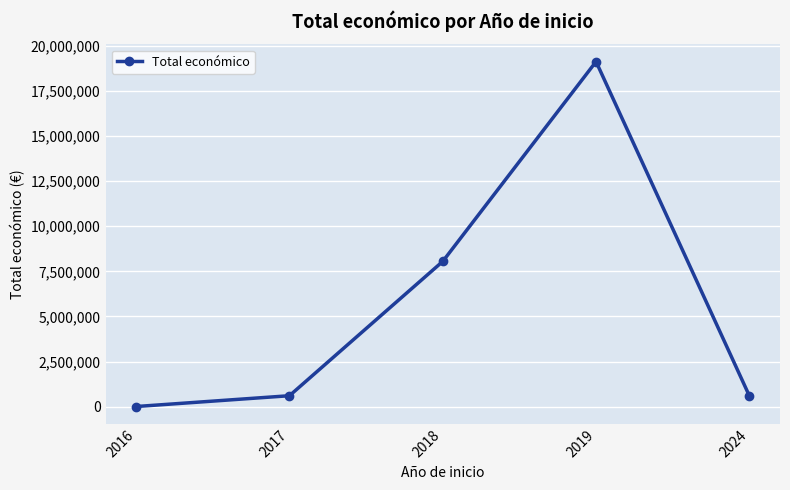

Where is the first local maximum?

2019